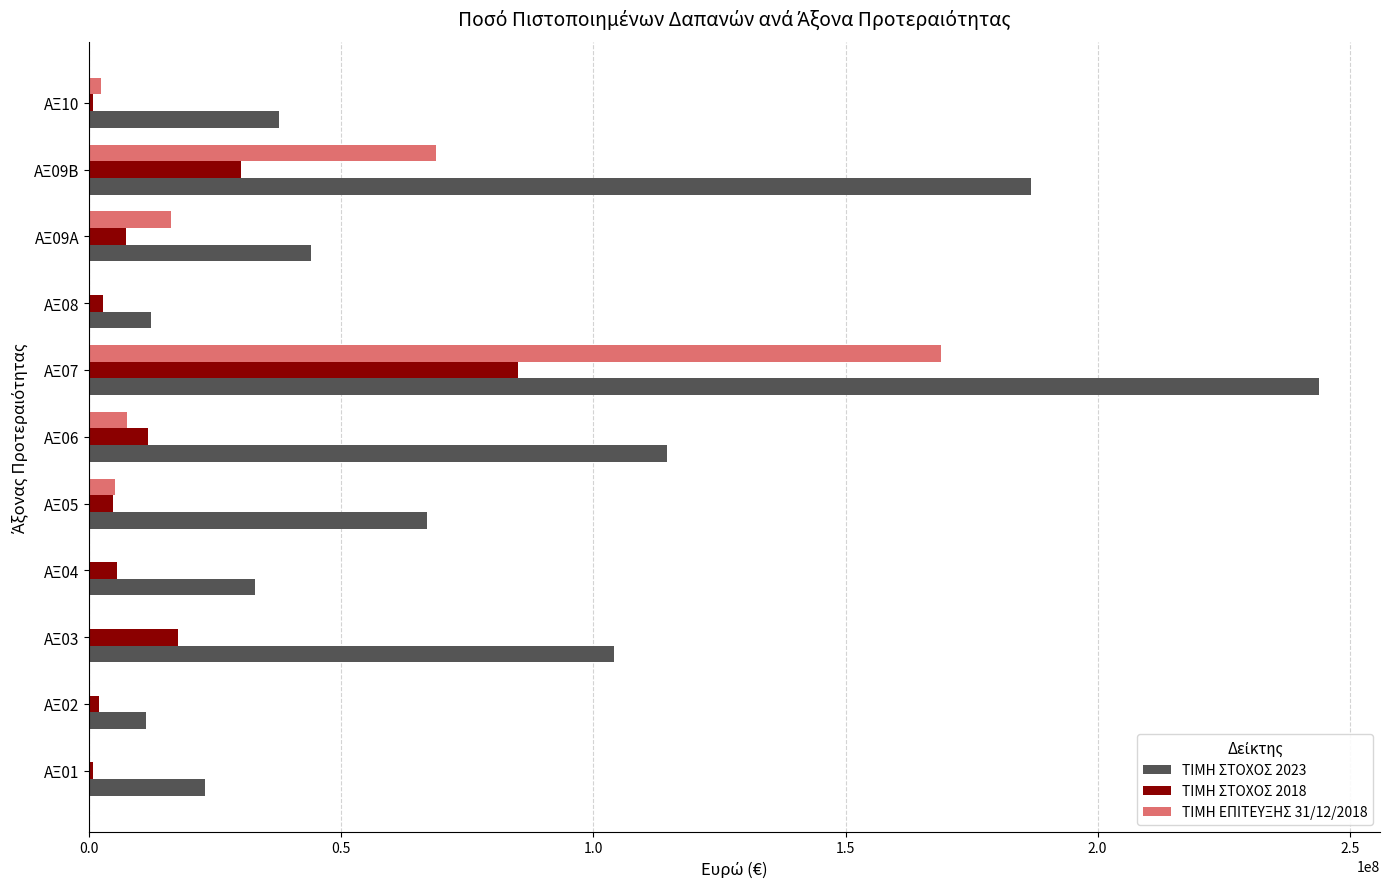

What is the greatest value displayed?

243817304.0